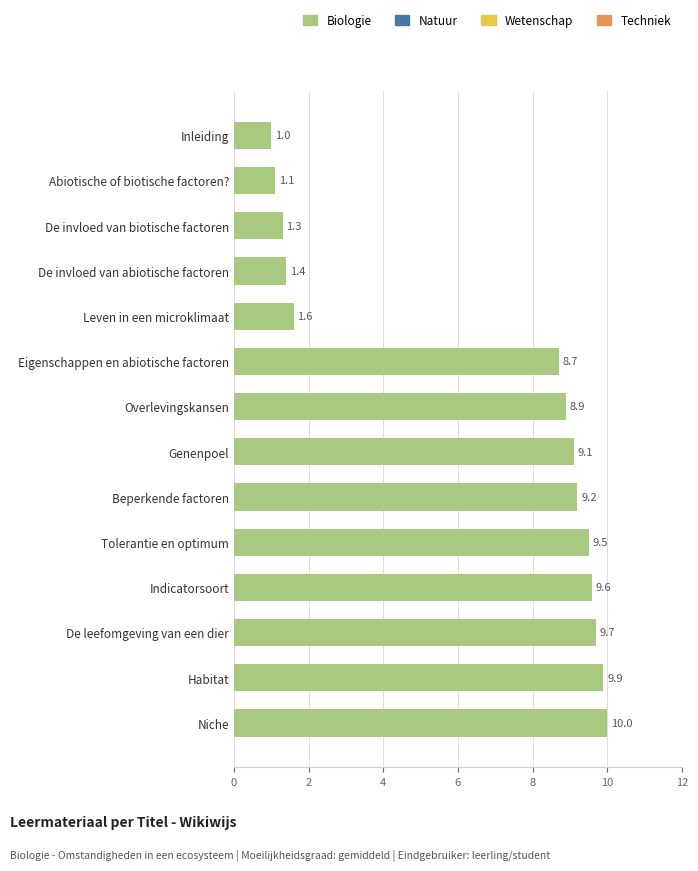

Rank the categories by value from lowest to highest.

Inleiding, Abiotische of biotische factoren?, De invloed van biotische factoren, De invloed van abiotische factoren, Leven in een microklimaat, Eigenschappen en abiotische factoren, Overlevingskansen, Genenpoel, Beperkende factoren, Tolerantie en optimum, Indicatorsoort, De leefomgeving van een dier, Habitat, Niche